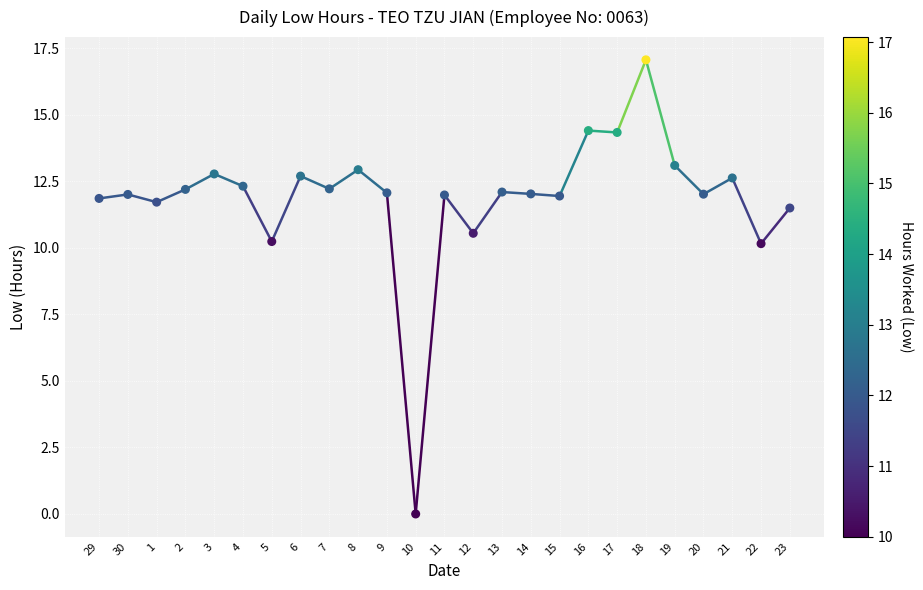

Count the number of points in this scatter plot.

25